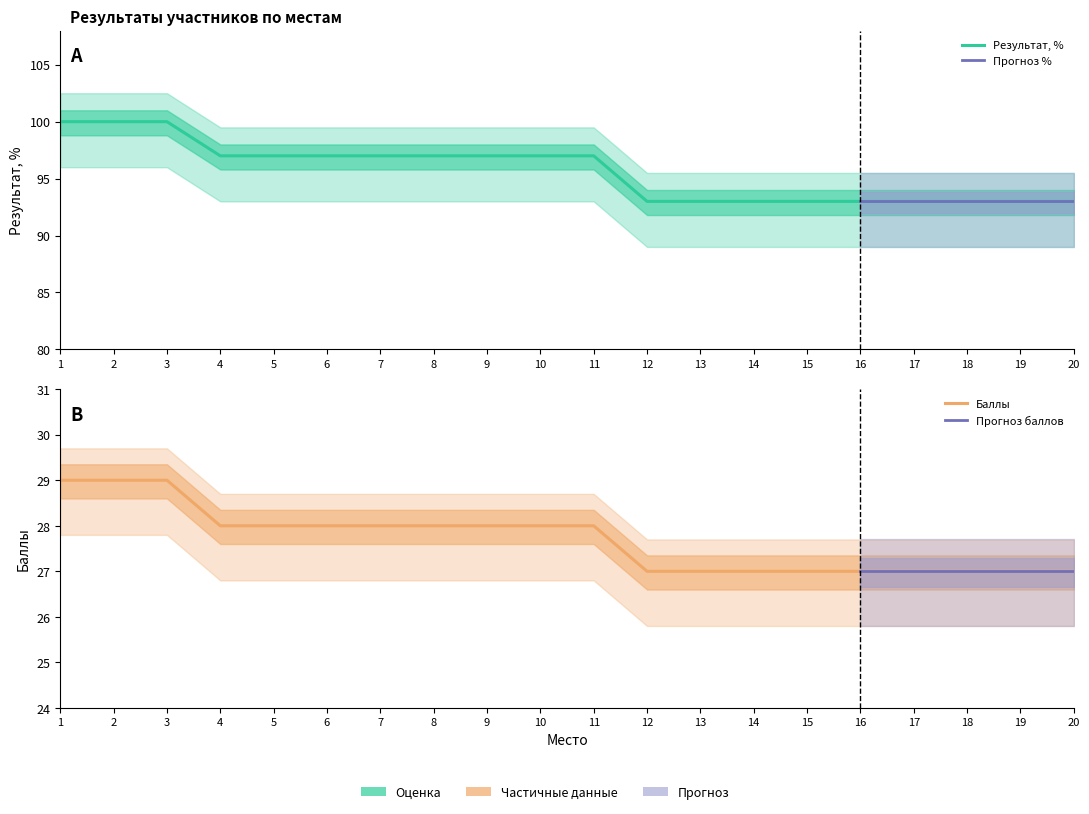

True or false: Результат, % and Баллы intersect in this chart.

False